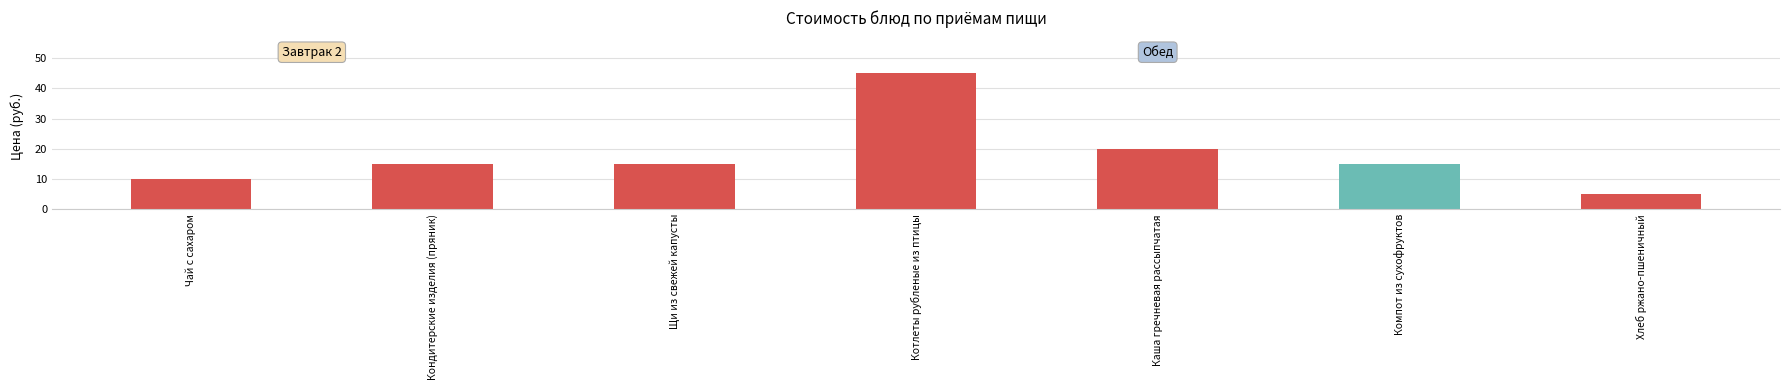

How many bars are there in total?

7